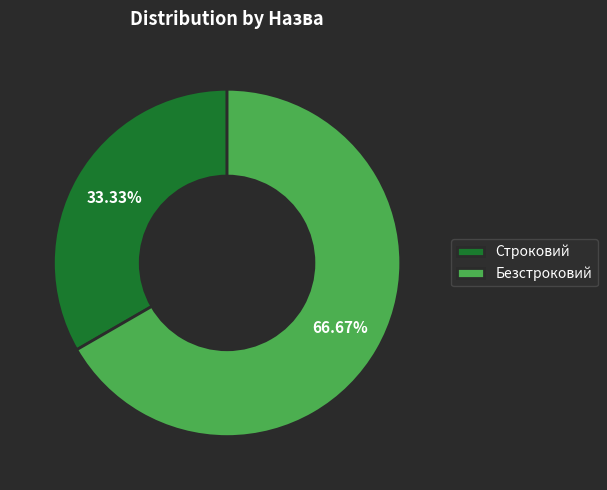

The Строковий slice represents 33% of the pie. True or false?

True